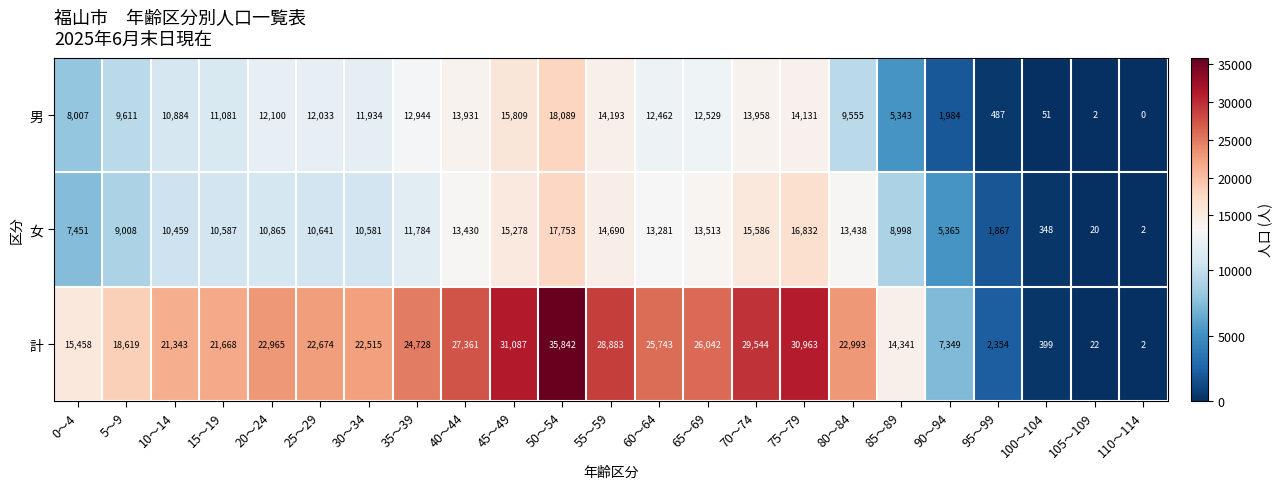

At how many categories does at least one series exceed 14165?

18